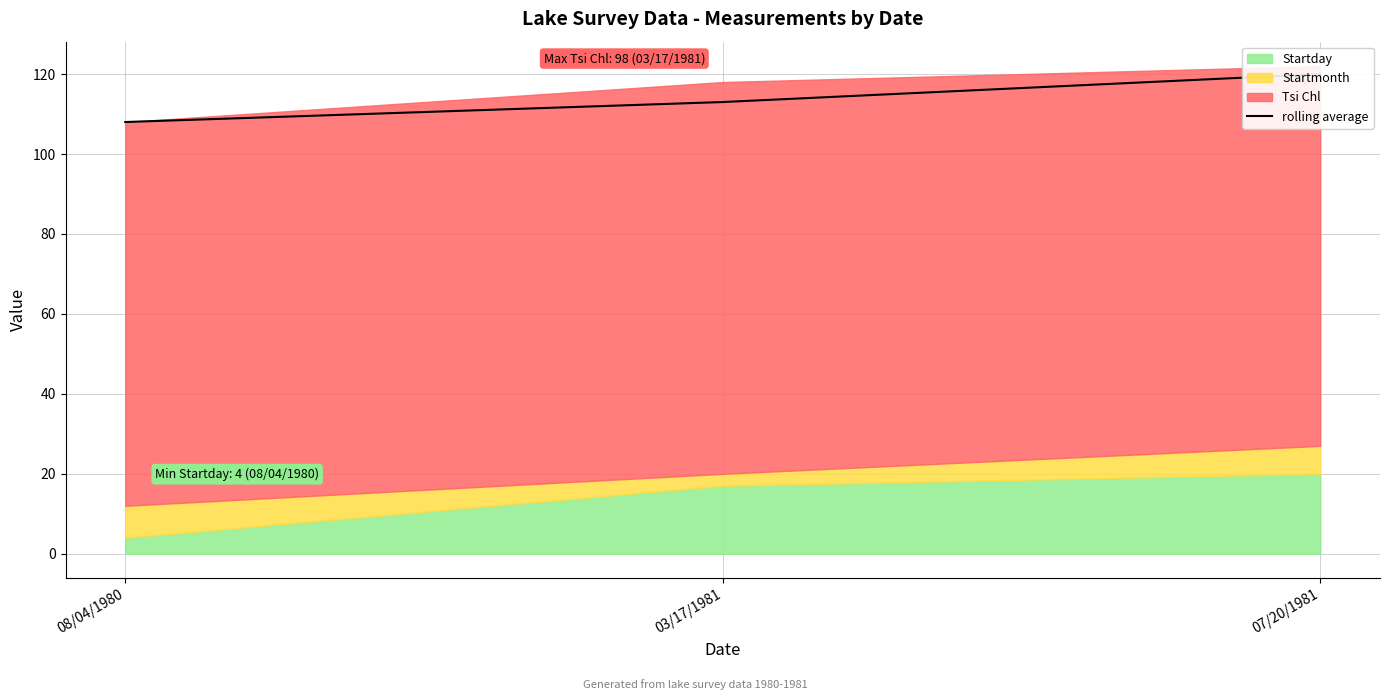

Is it true that the value at 03/17/1981 is 201?

False